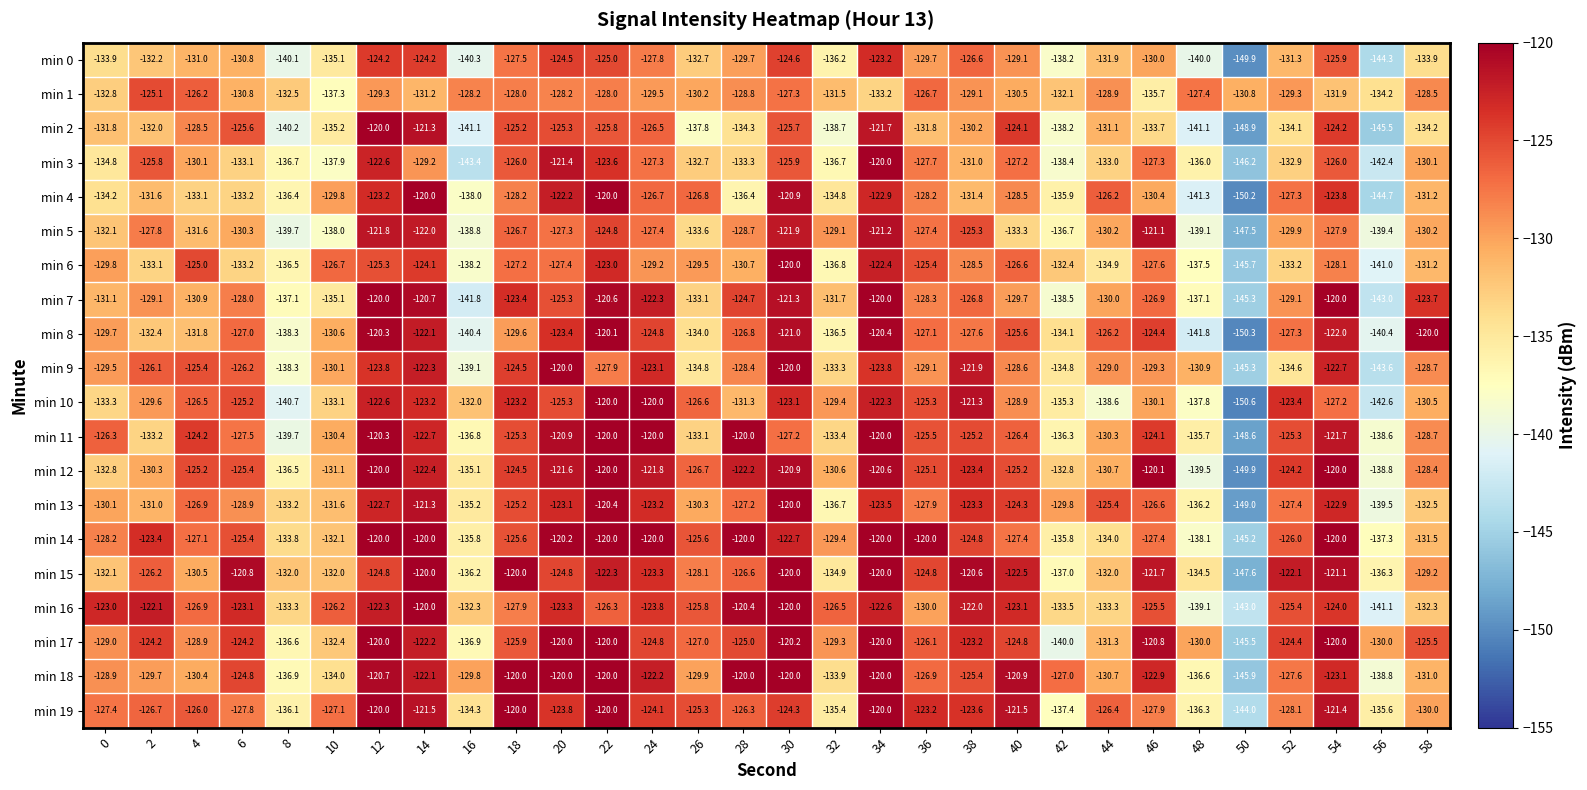

Is it true that min 6 equals -134.9 at 44?

True